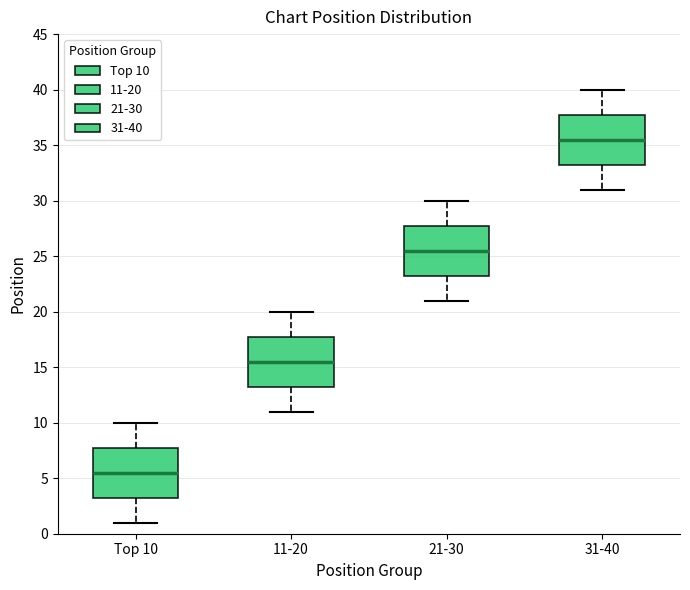

Which box has the highest median line?

31-40